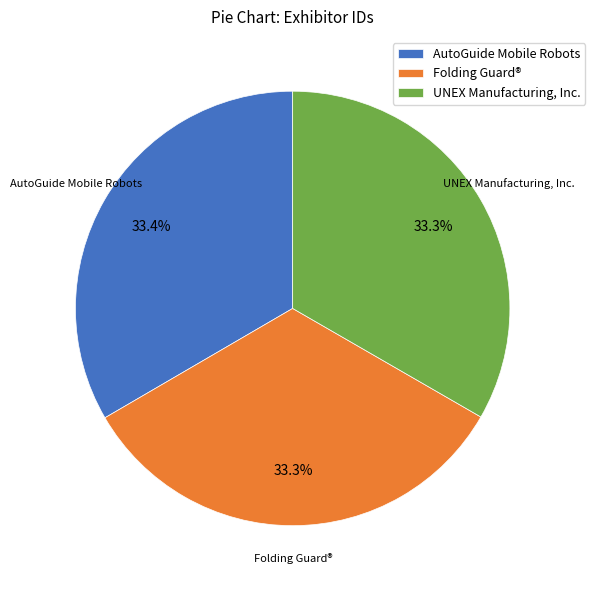

The AutoGuide Mobile Robots slice represents 33% of the pie. True or false?

True